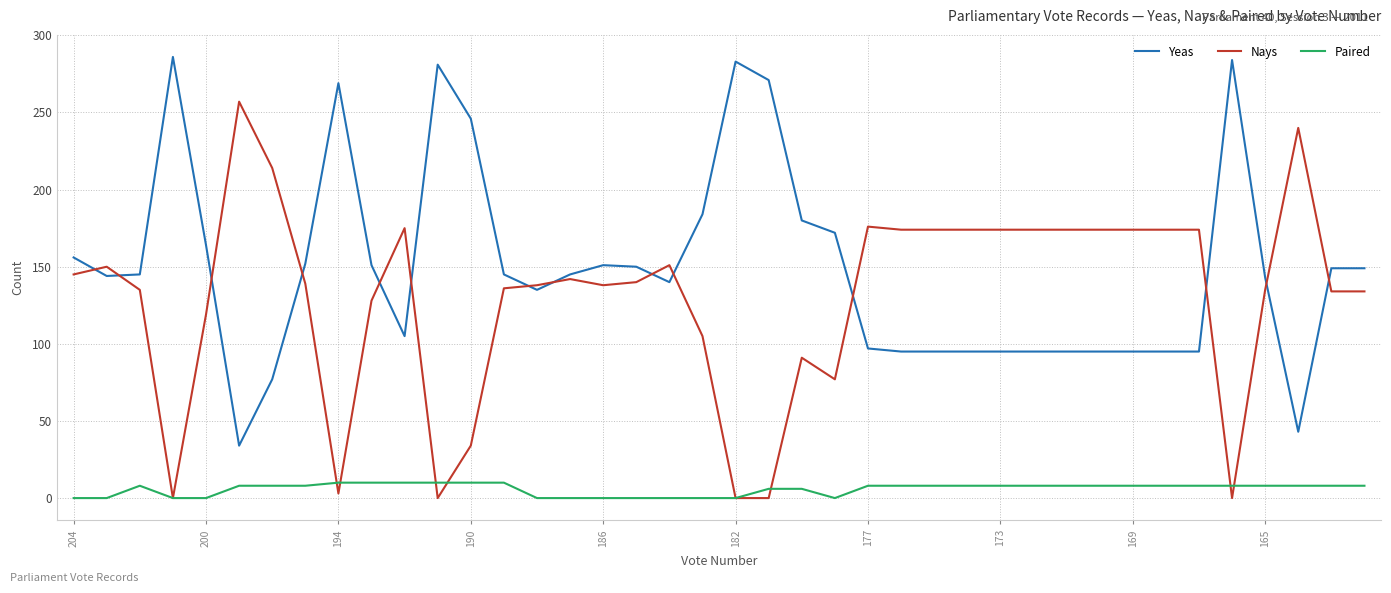

Which series has the largest total across all categories?

Yeas